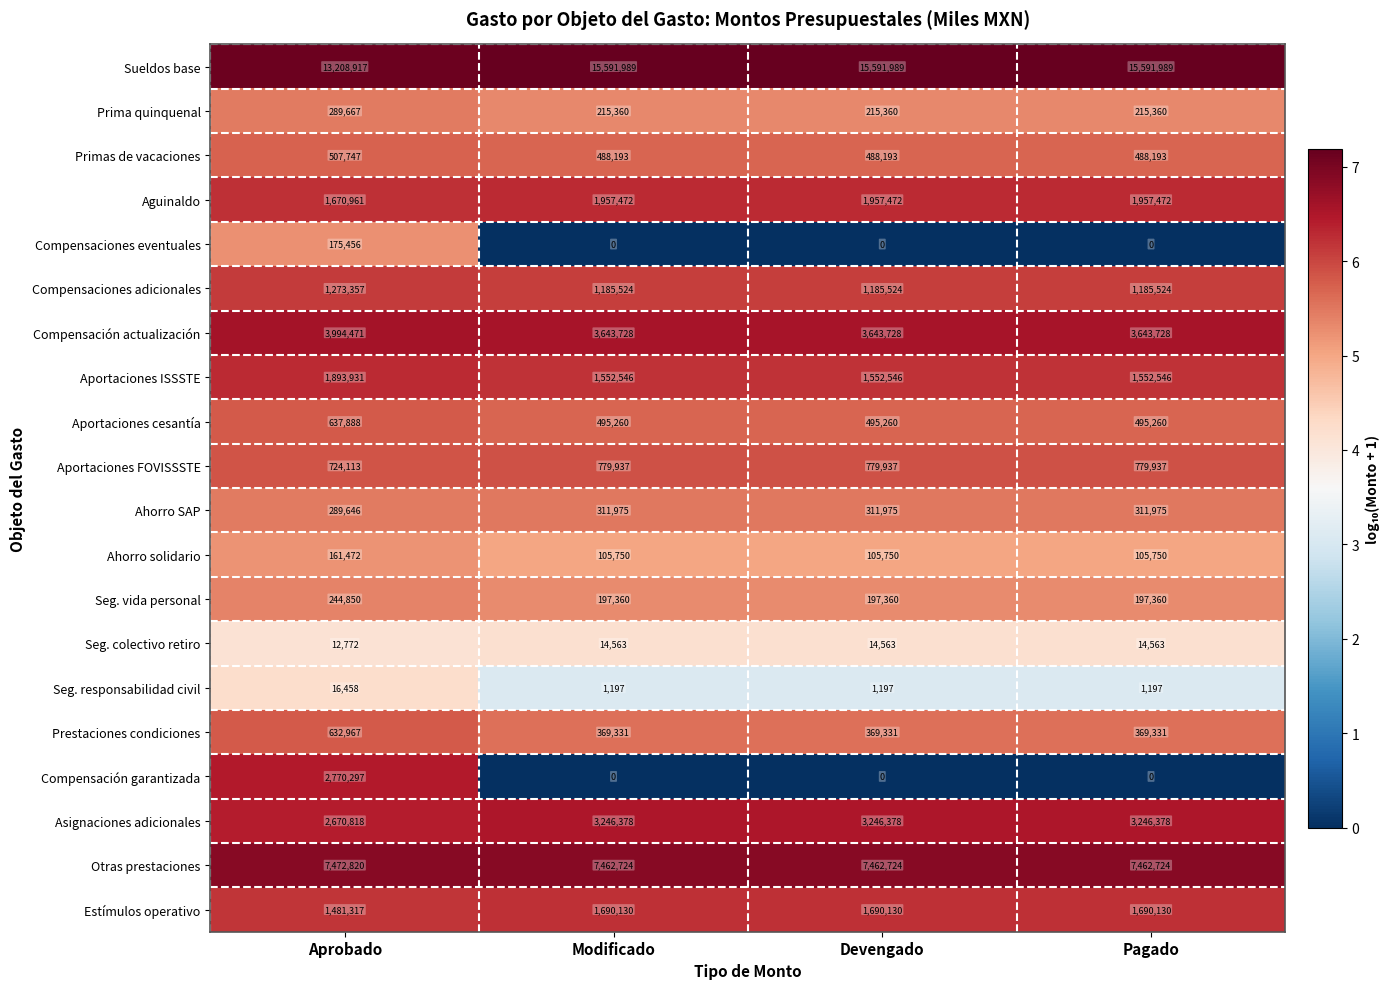

Is it true that Seg. responsabilidad civil equals 1197 at Modificado?

True